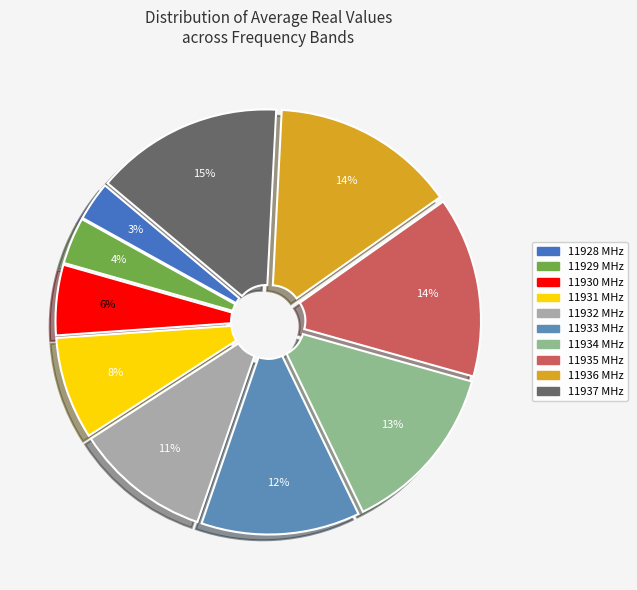

What percentage is the 11931 slice, to the nearest percent?

8%